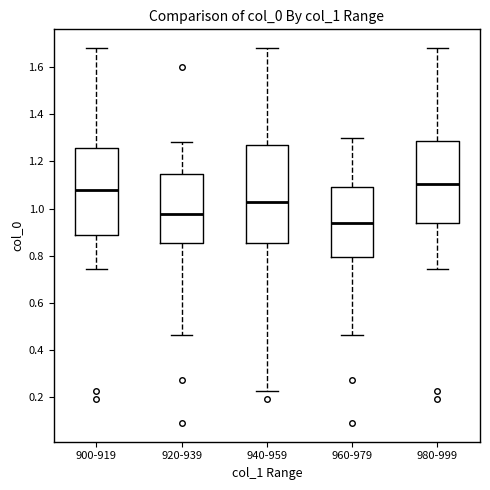

Reading left to right, transcribe this box plot: for each box, give where its median line is, the range the box spans, and where its two whiskers end, as read against the y-axis. The values are not printed on the chart, so give them approximately, as read against the axis.

900-919: median 1.08, box 0.88 to 1.26, whiskers 0.74 to 1.68
920-939: median 0.98, box 0.86 to 1.14, whiskers 0.46 to 1.28
940-959: median 1.02, box 0.86 to 1.26, whiskers 0.22 to 1.68
960-979: median 0.94, box 0.80 to 1.10, whiskers 0.46 to 1.30
980-999: median 1.10, box 0.94 to 1.28, whiskers 0.74 to 1.68